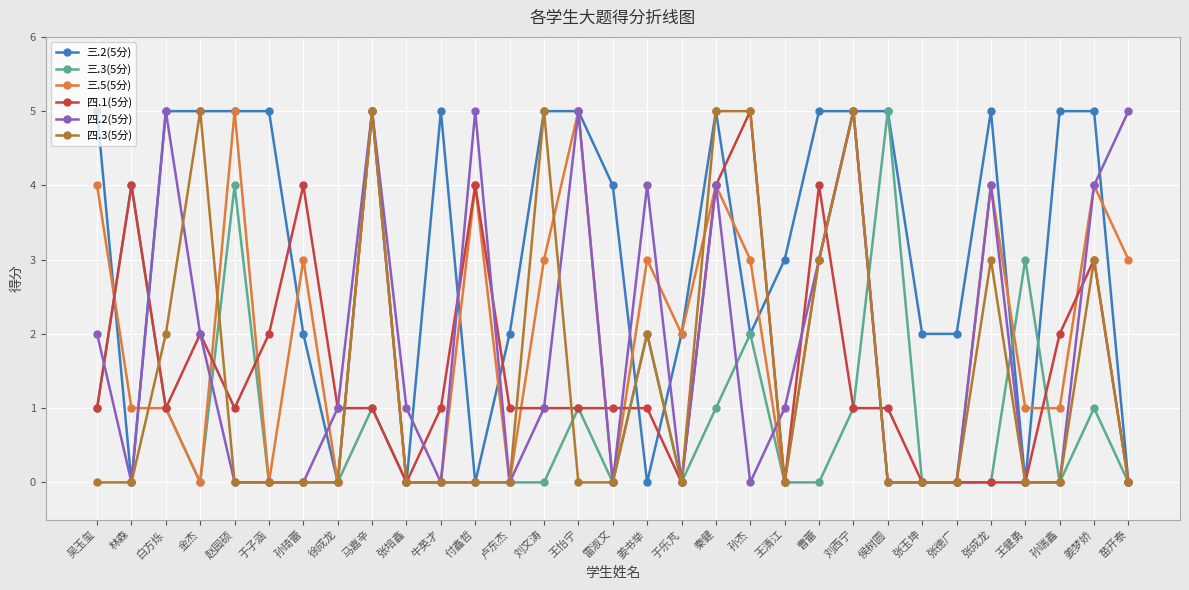

Does the chart have visible grid lines?

Yes